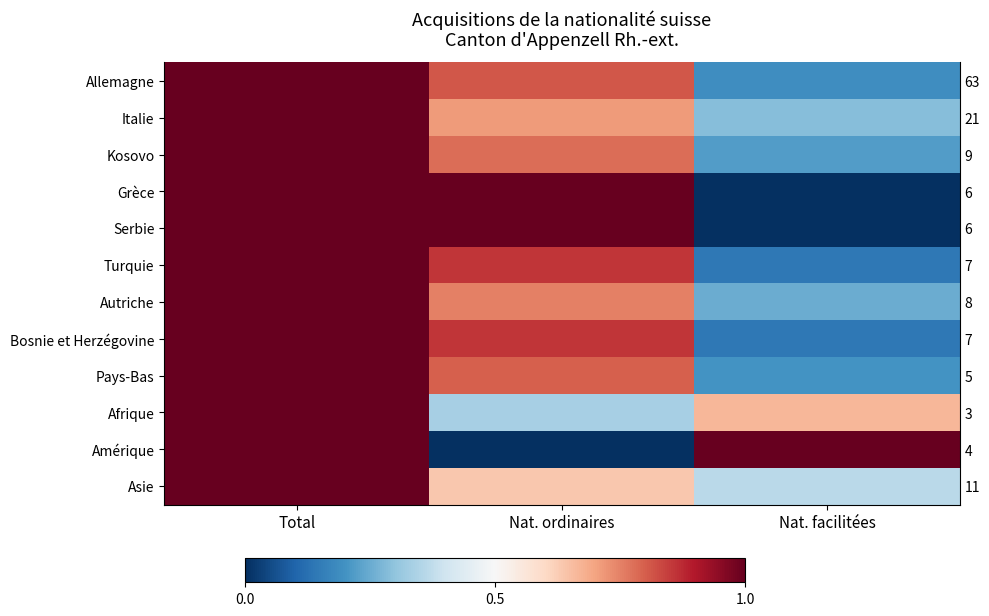

Rank the categories by Allemagne value from lowest to highest.

Nat. facilitées, Nat. ordinaires, Total